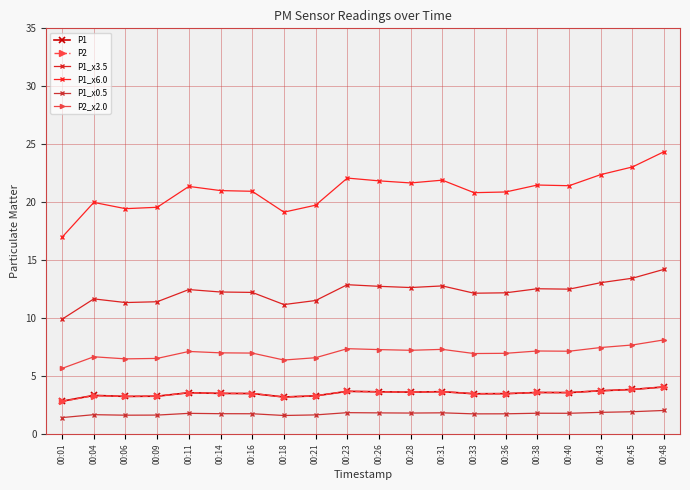

List the labels in order of P2 value, largest first.

00:48, 00:45, 00:43, 00:23, 00:31, 00:26, 00:28, 00:38, 00:40, 00:11, 00:14, 00:16, 00:36, 00:33, 00:04, 00:21, 00:09, 00:06, 00:18, 00:01